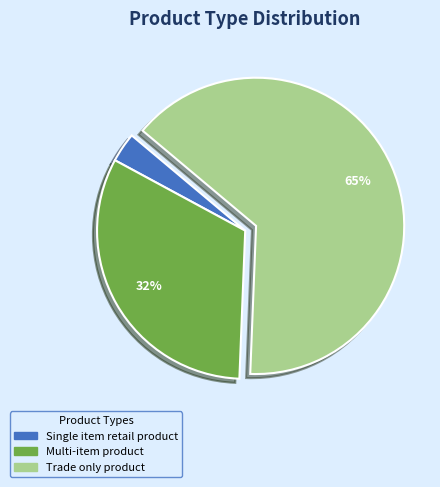

Do Multi-item product and Single item retail product together represent more than half of the pie?

No